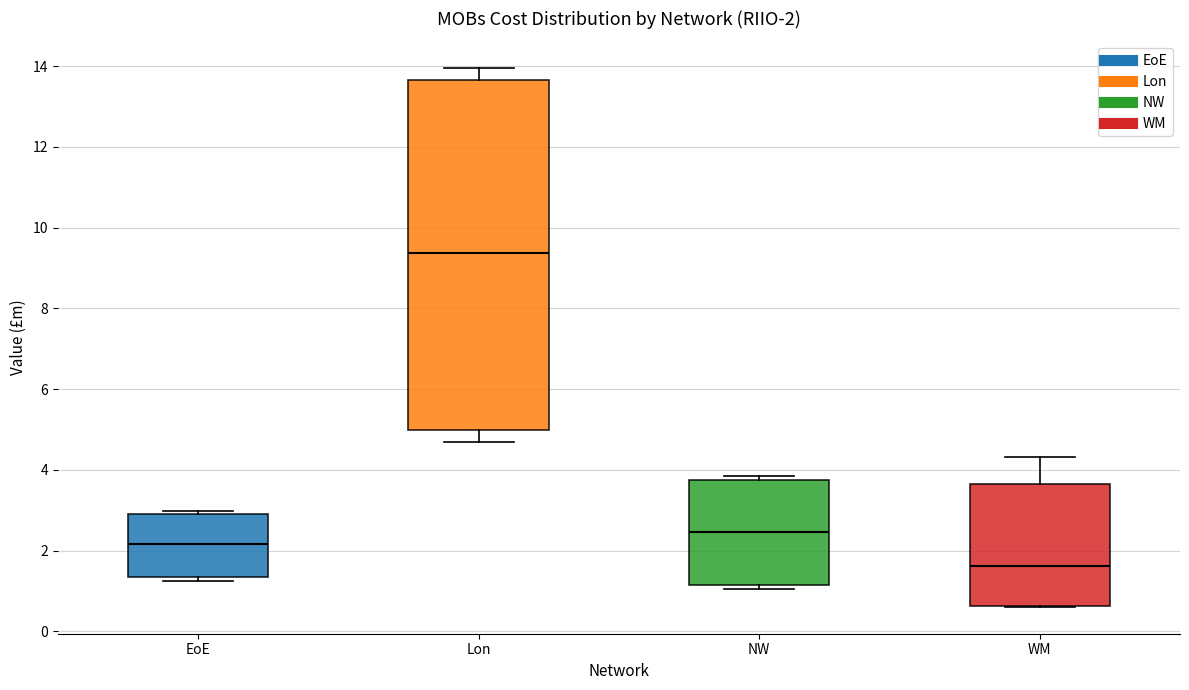

Which box has the lowest median line?

WM